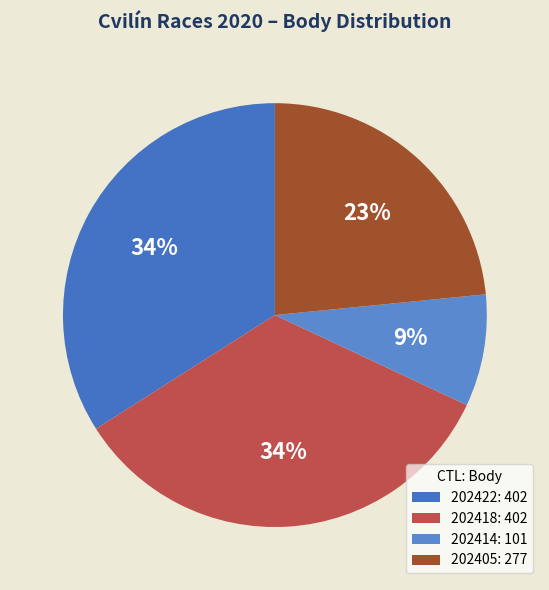

True or false: 202422 accounts for 34% of the total.

True